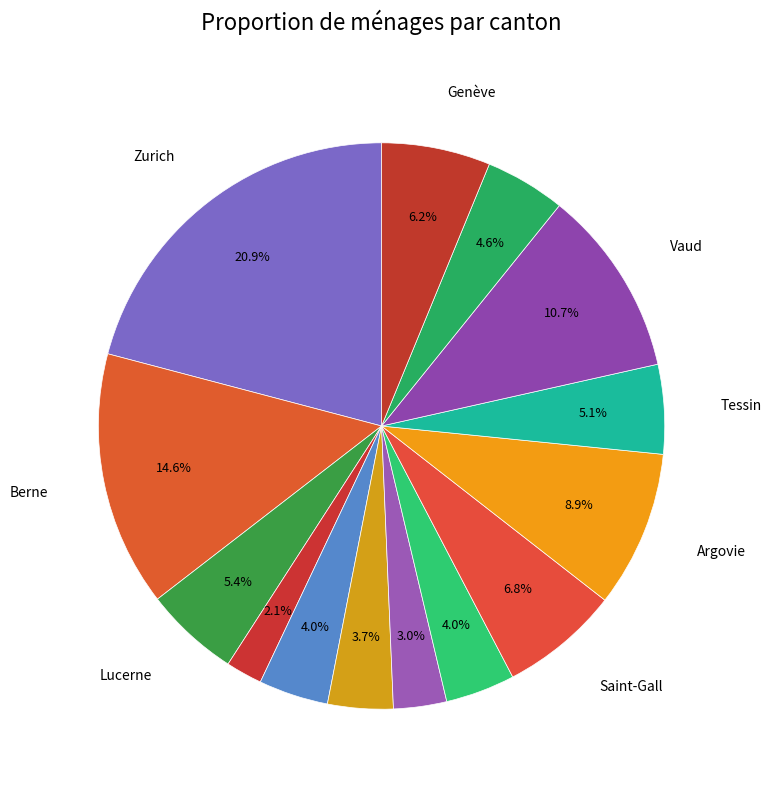

Which category has the biggest portion of the pie?

Zurich